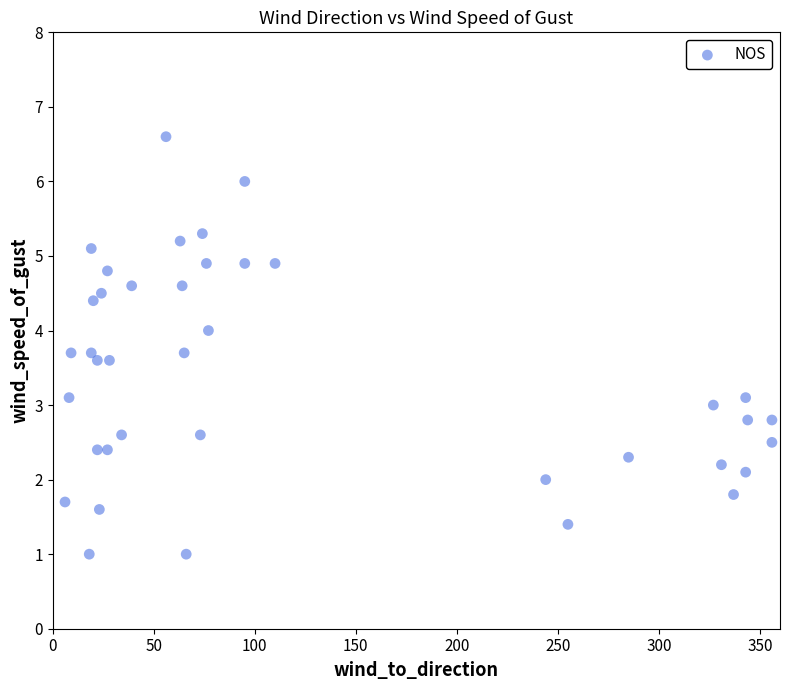

What is the range of Y values (max minus min)?

5.6